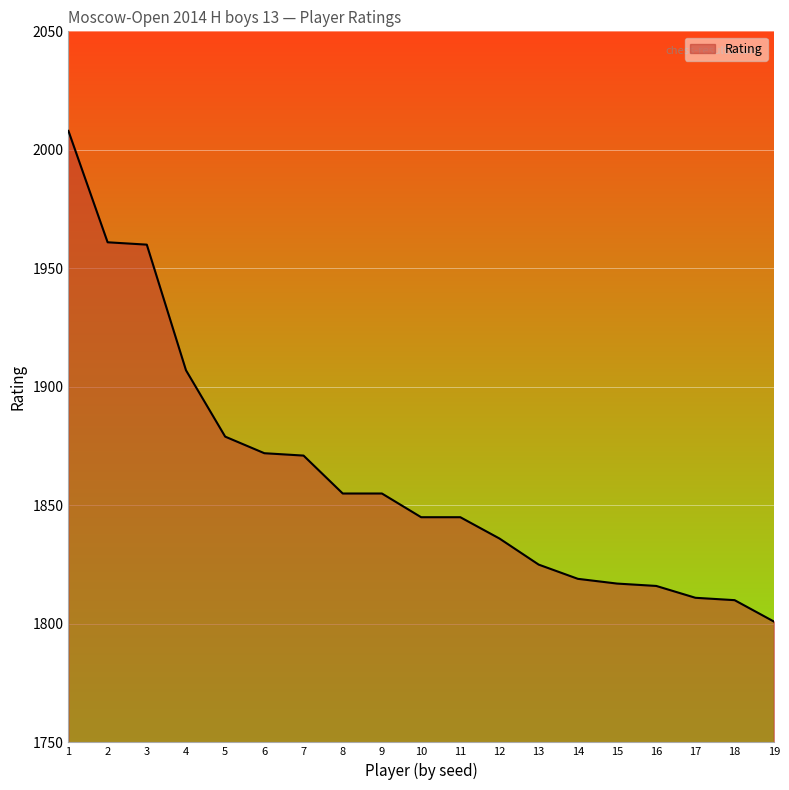

The value at 4 is 1907. True or false?

True